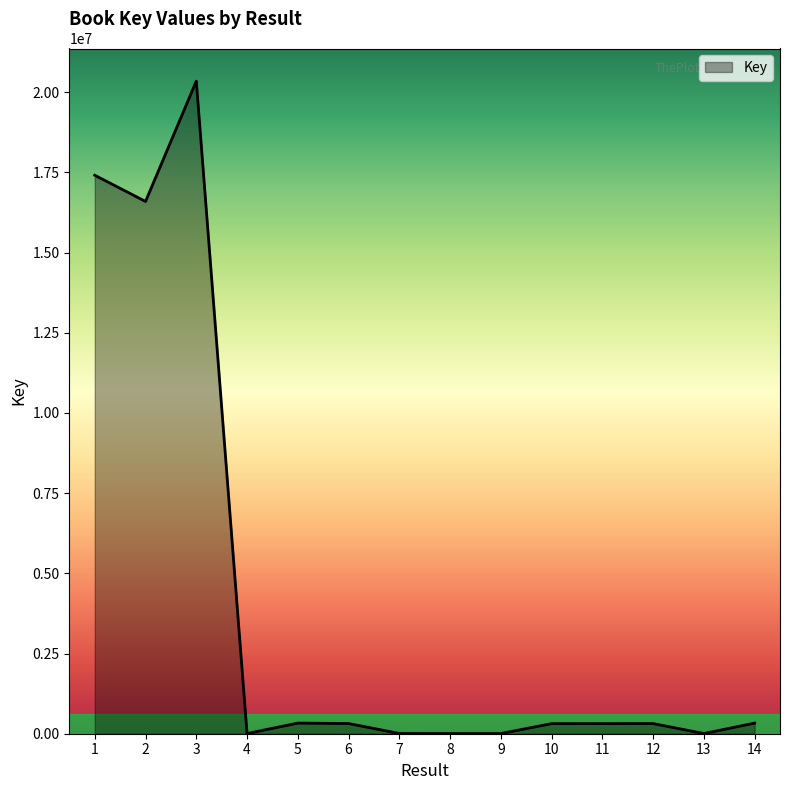

The value at 3 is 4790838. True or false?

False